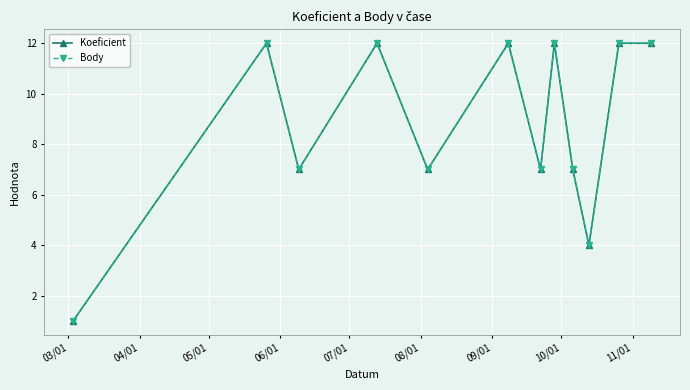

True or false: Koeficient and Body cross at least once.

False